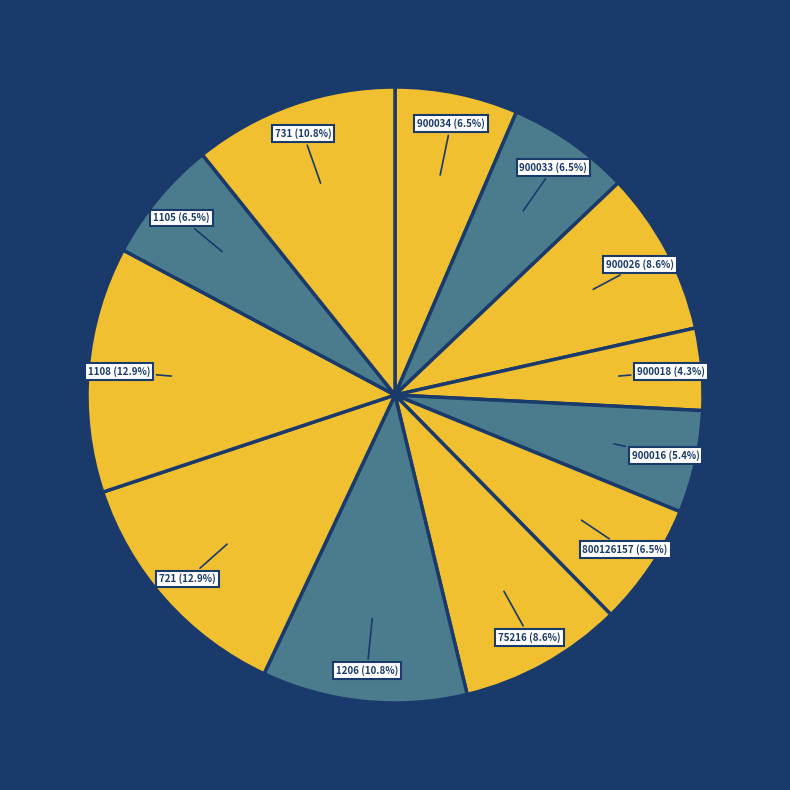

Count the number of slices in the pie.

12